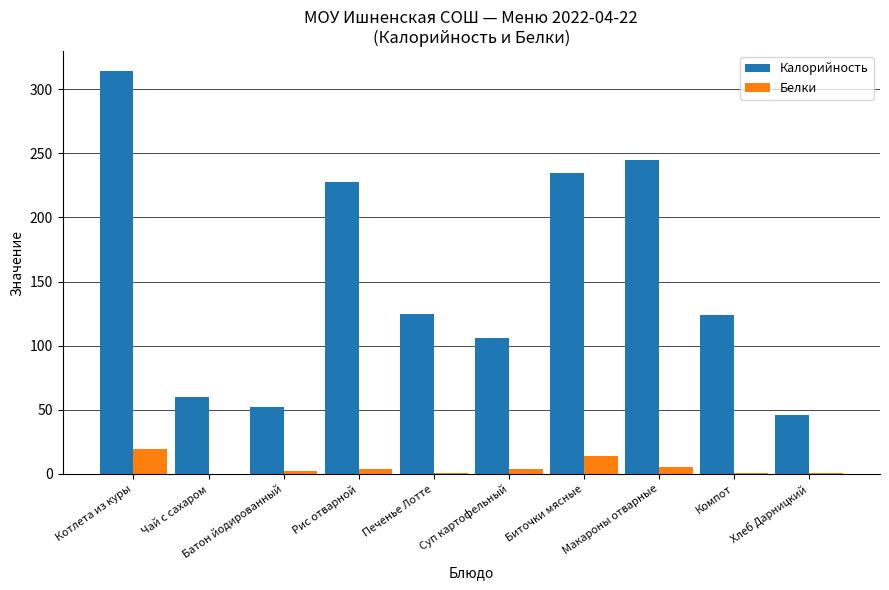

Where is Калорийность nearest to the value 180?

Рис отварной